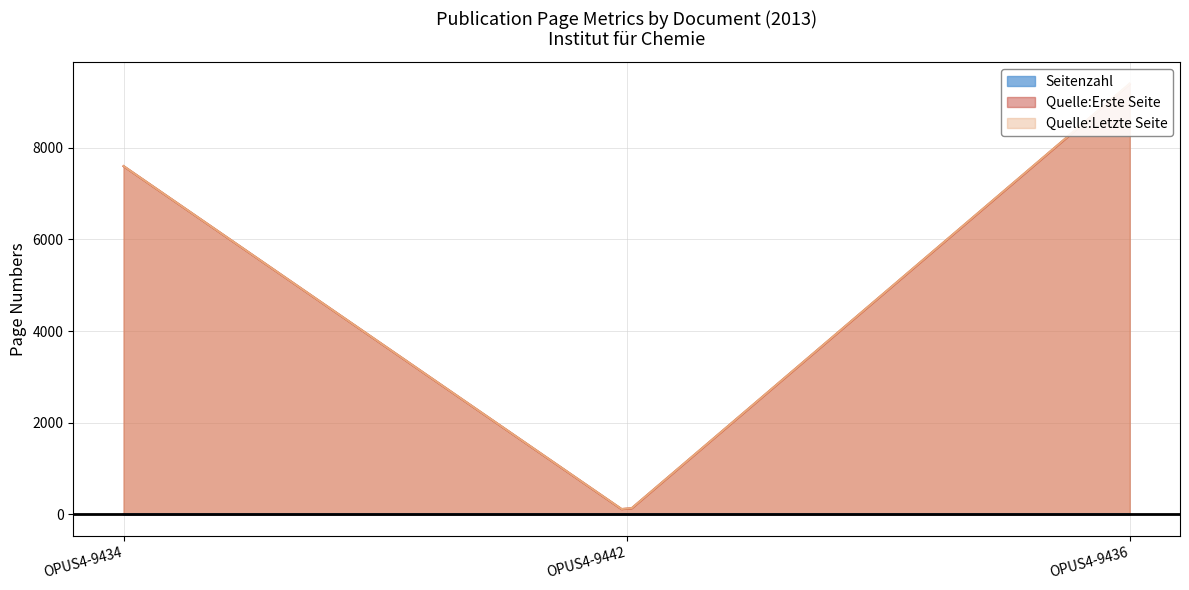

The Quelle:Erste Seite series shows 9394 at OPUS4-9436. True or false?

True